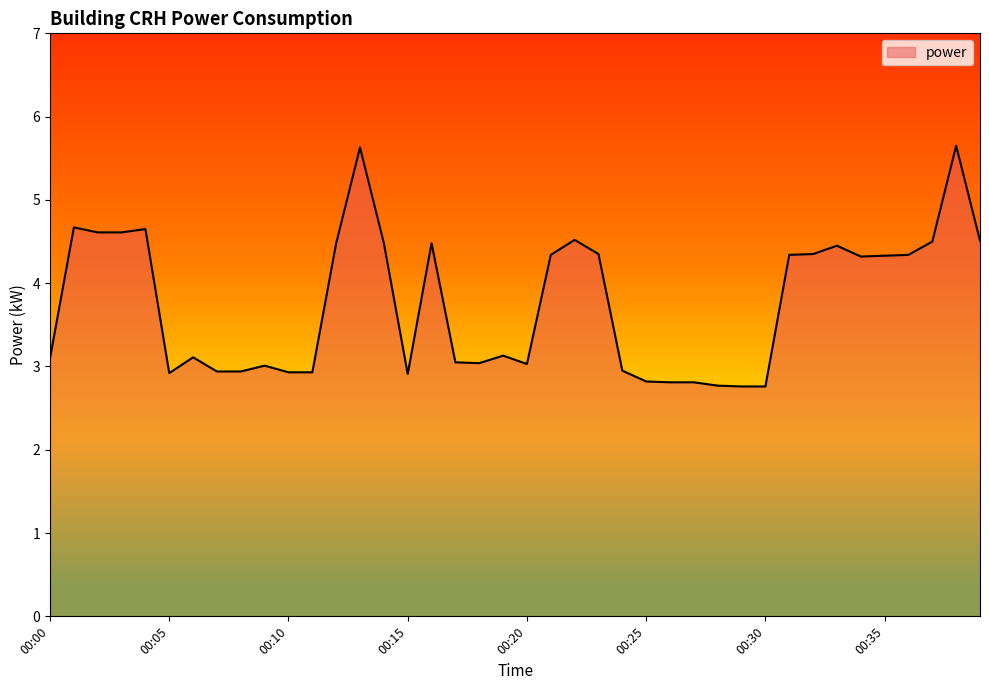

What is the average value?

3.8